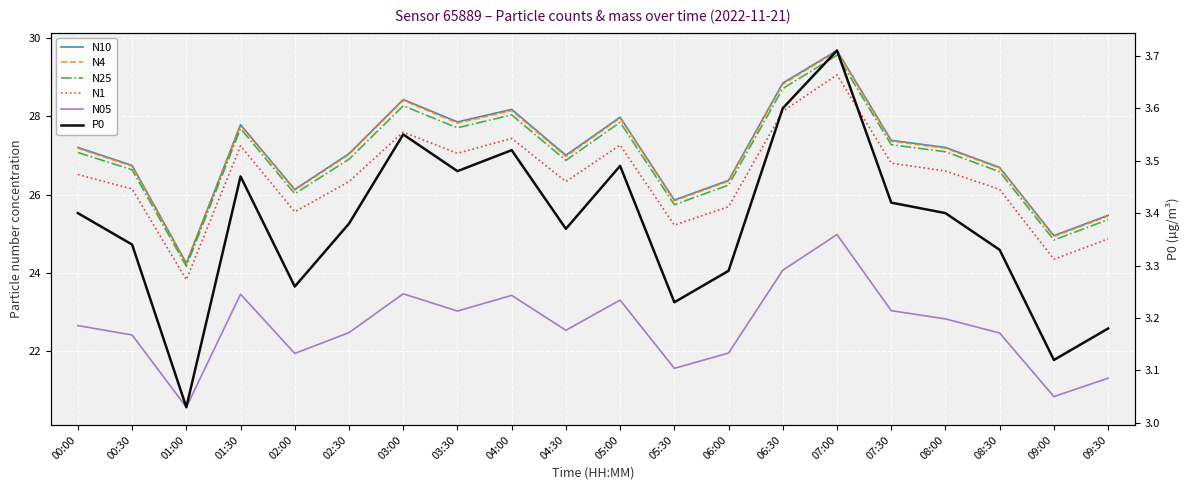

At how many categories does at least one series exceed 20?

20